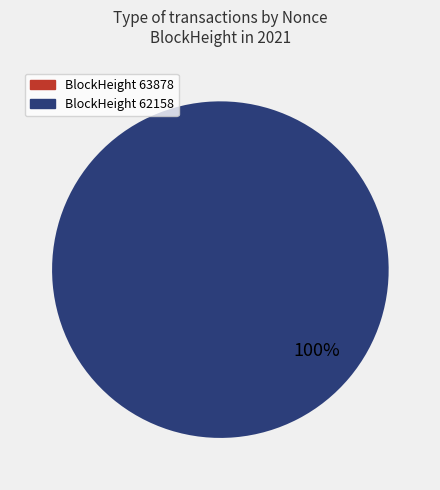

What is the largest slice in the pie chart?

BlockHeight 62158